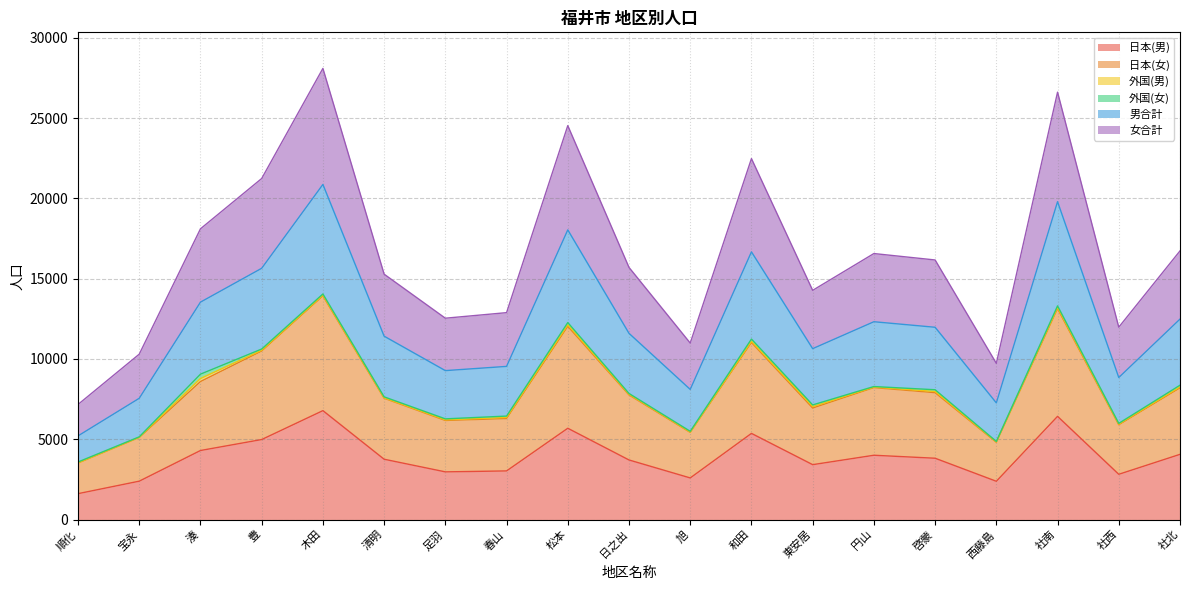

What is the label of the 3rd point from the left?

湊